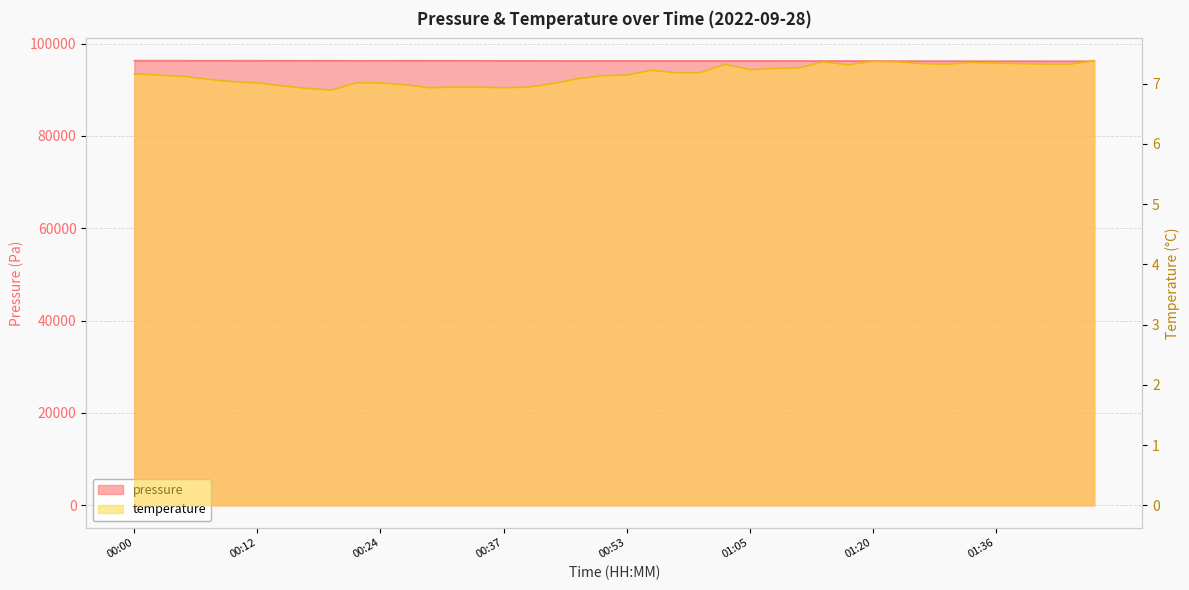

At which category does temperature reach its first local valley?

00:20